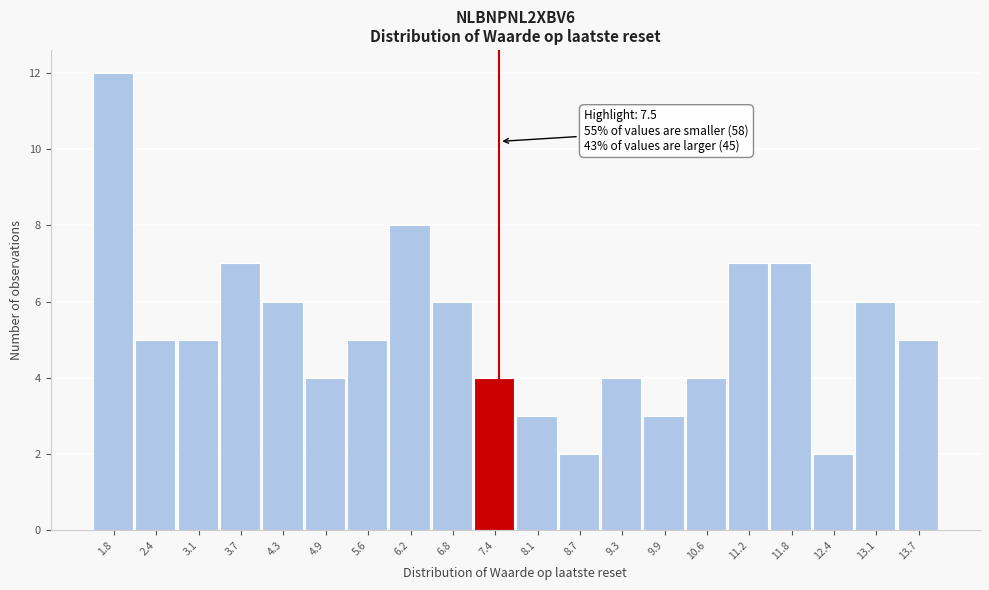

Which range on the x-axis has the tallest bar?

1.5 to 2.1